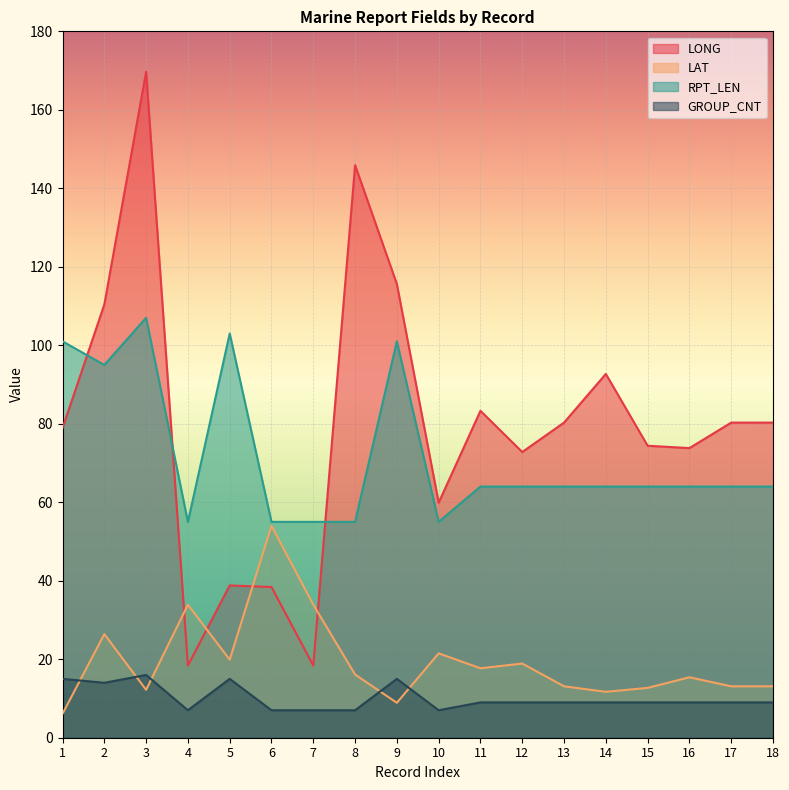

Rank the series at 10 from lowest to highest value.

GROUP_CNT, LAT, RPT_LEN, LONG